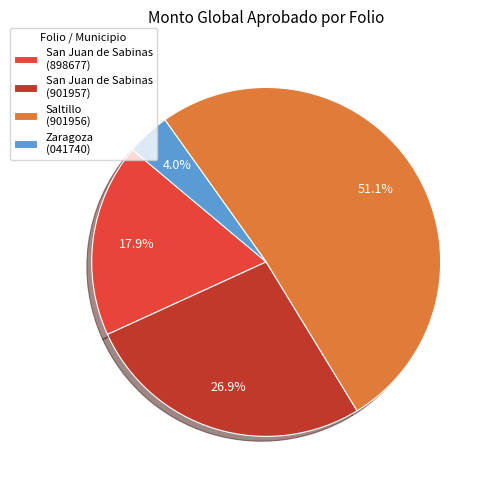

Combined, do Saltillo (901956) and San Juan de Sabinas (901957) account for over 50%?

Yes